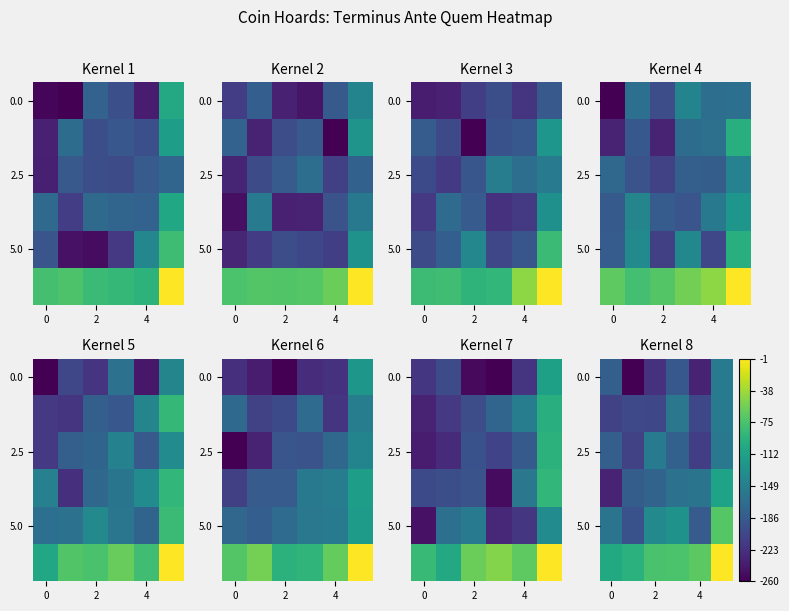

What is the difference between the second highest and second lowest values in the 5.0 series?

57.4